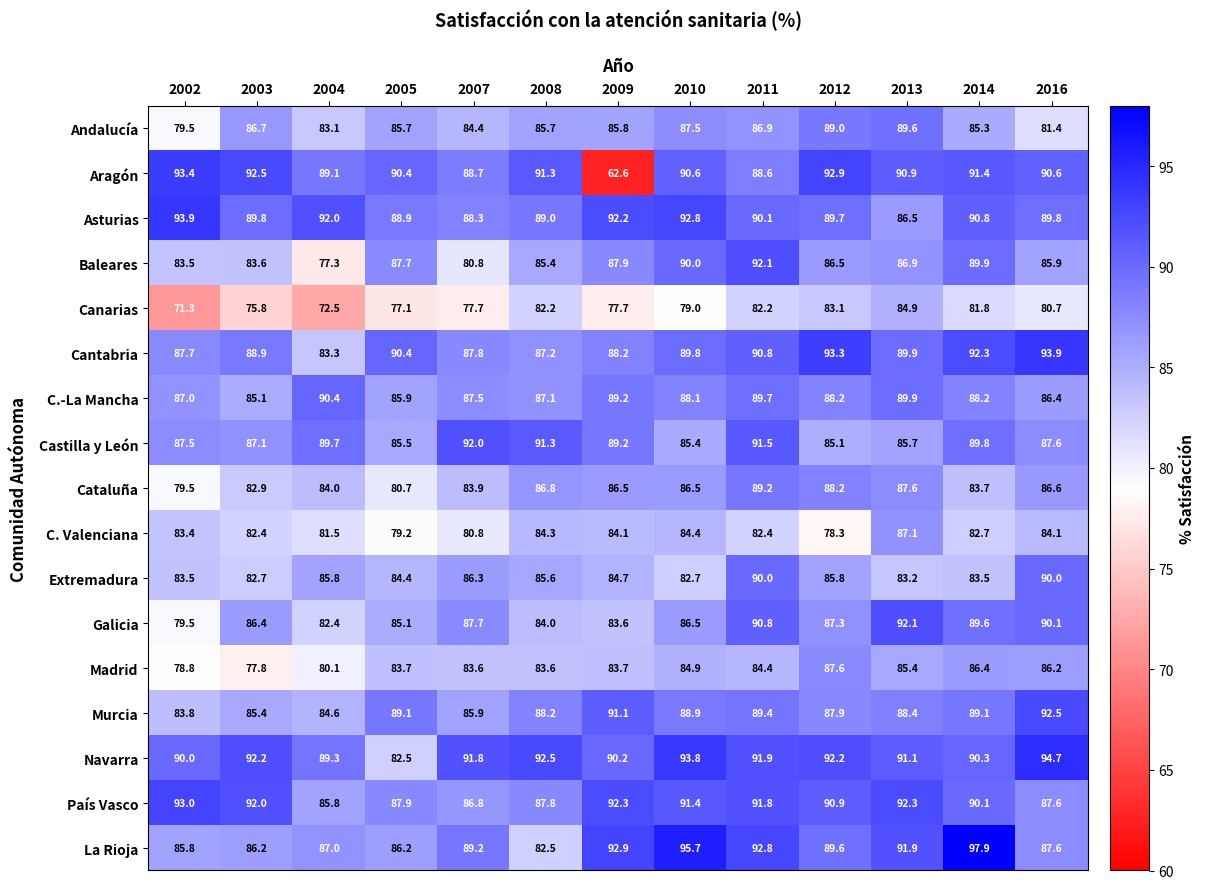

What is the greatest value displayed?

97.9